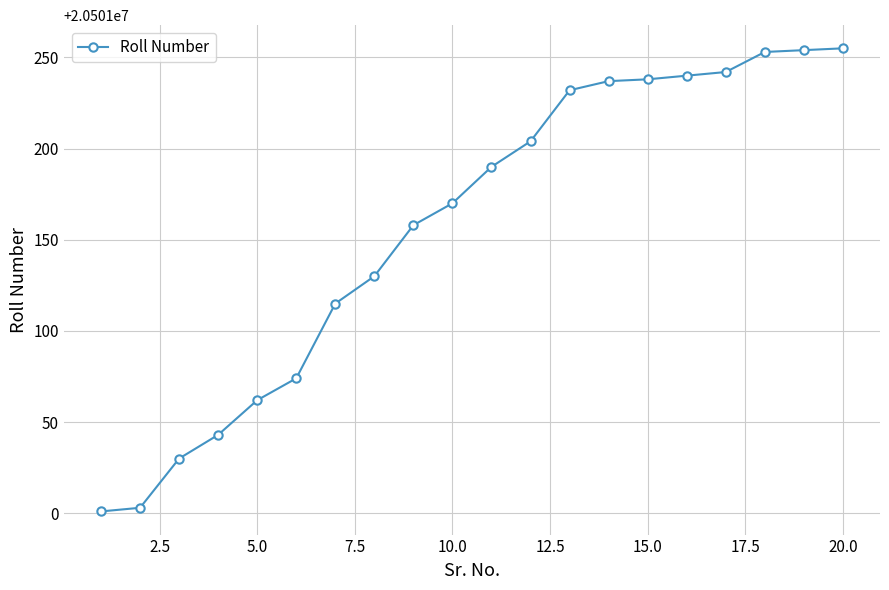

How many data points are less than 20501190?

10